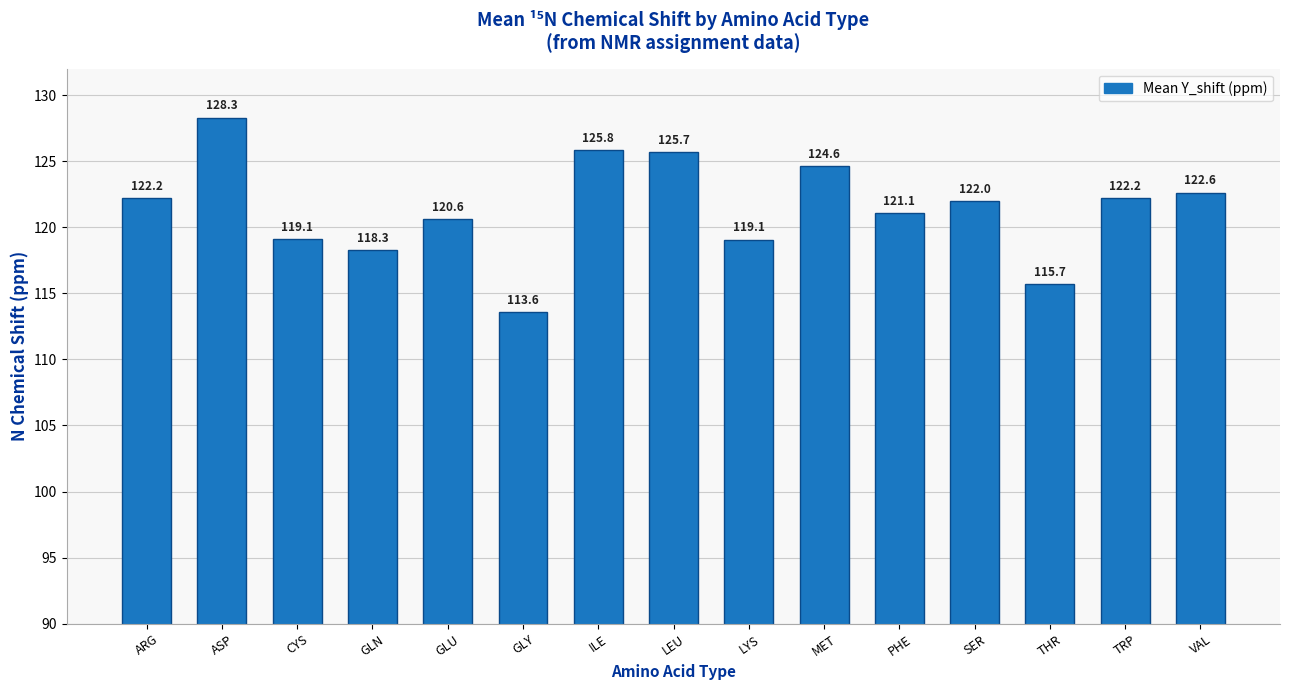

Does the chart contain any negative values?

No